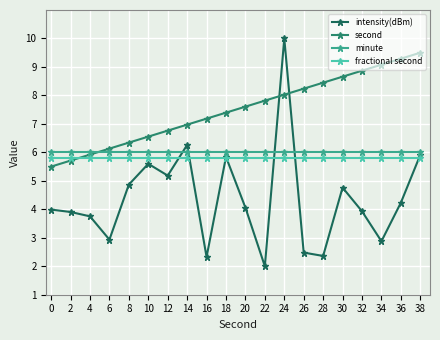

What is the average value of the intensity(dBm) series?

4.4